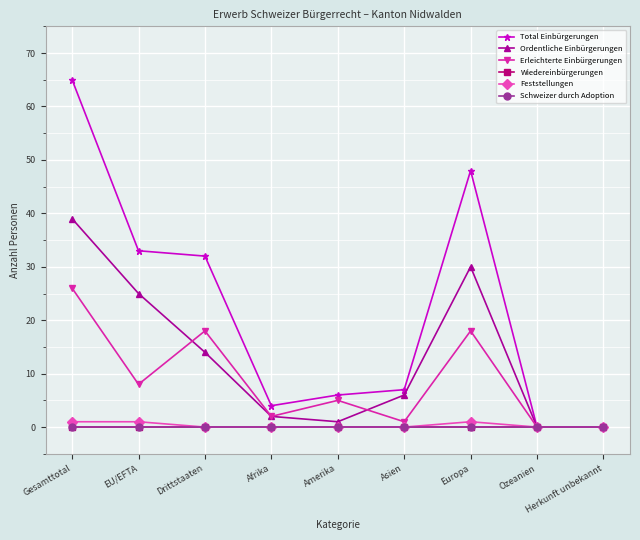

What is the label of the 8th point from the right?

EU/EFTA